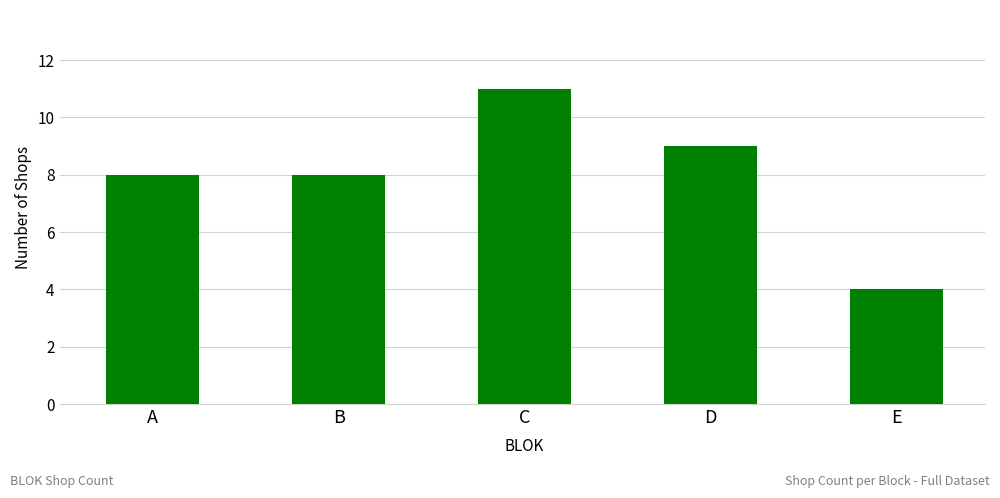

Which category has the lowest value across all series?

E